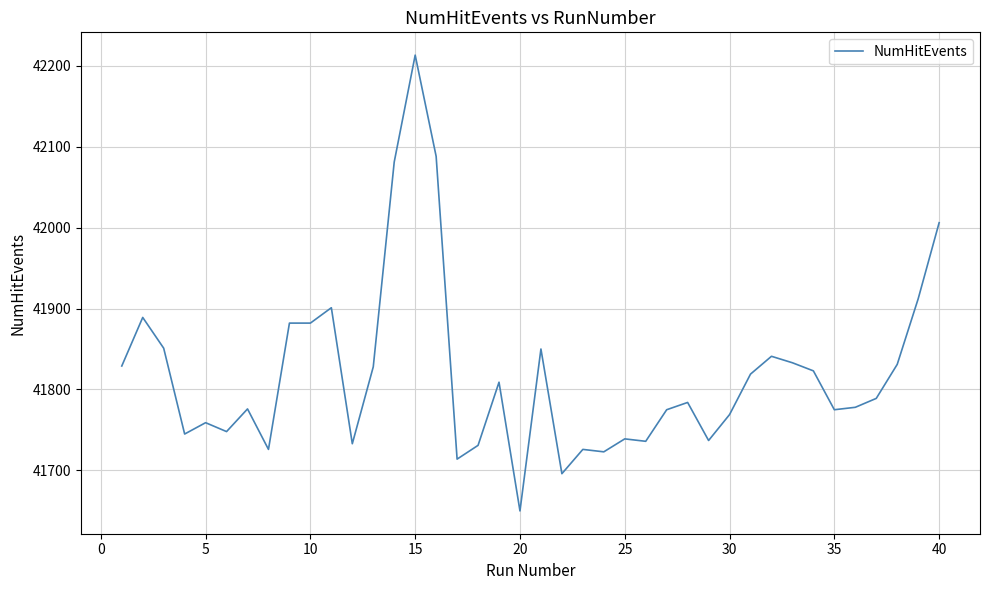

True or false: there are more than 2 points higher than both neighbors.

True